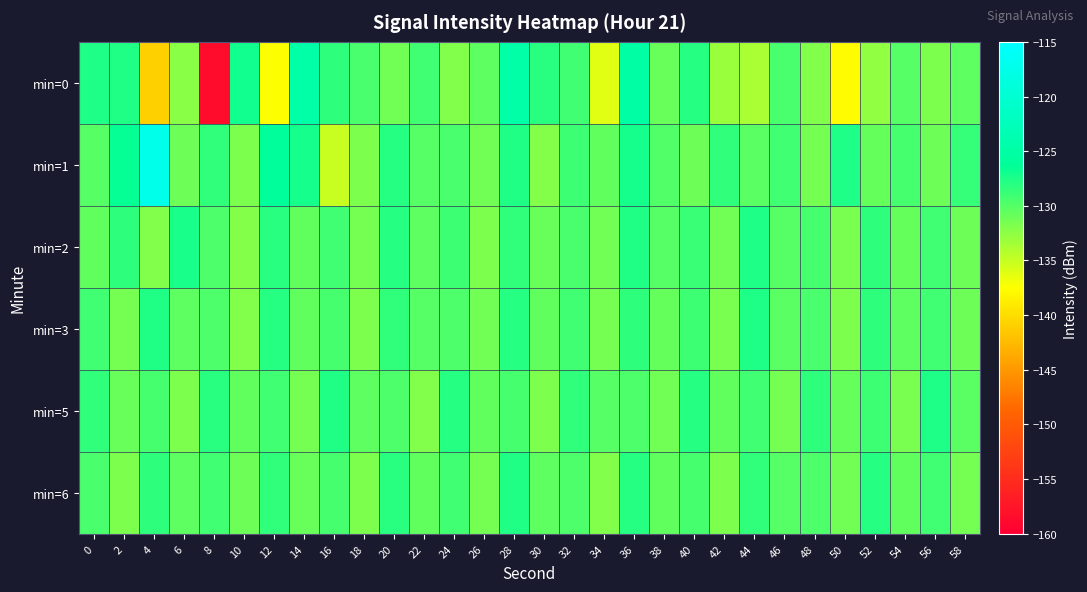

At 40, list the series in order from largest to smallest.

min=0, min=5, min=2, min=3, min=6, min=1